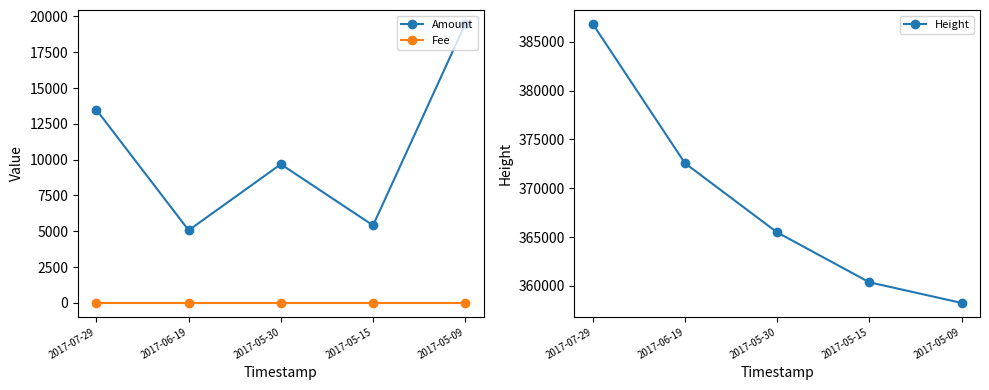

What is the maximum value shown in the chart?

386841.0